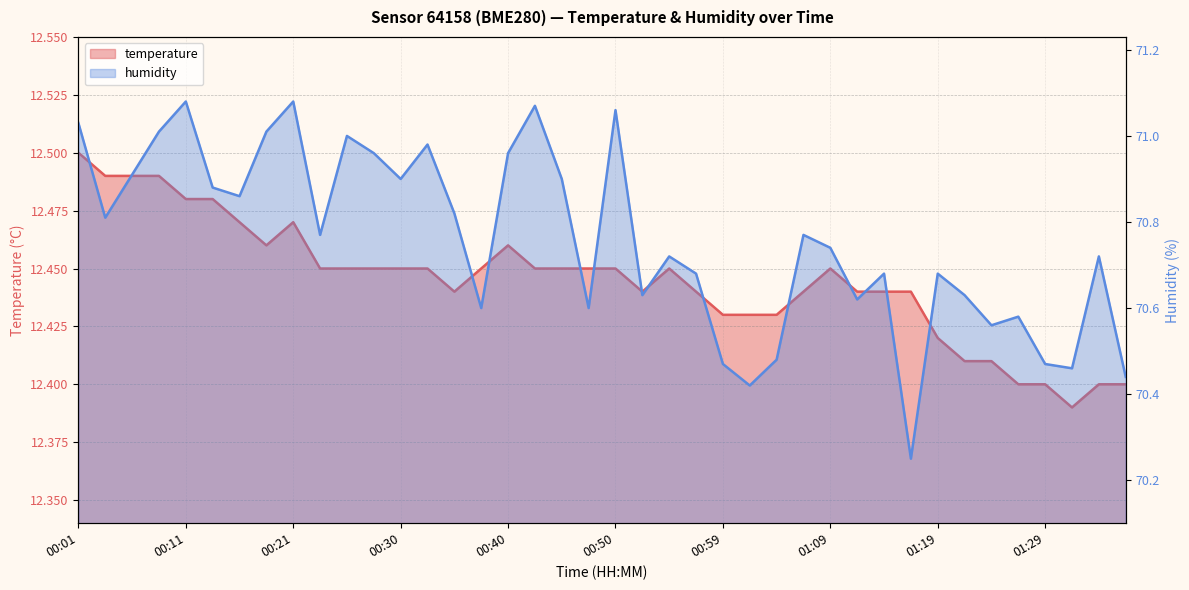

The value of humidity at 00:59 is 70.5. True or false?

True